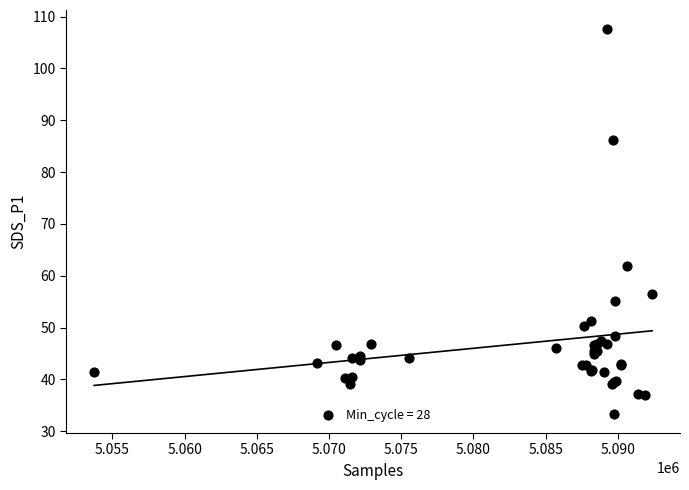

What Y value in the scatter plot is closest to 70?

61.9